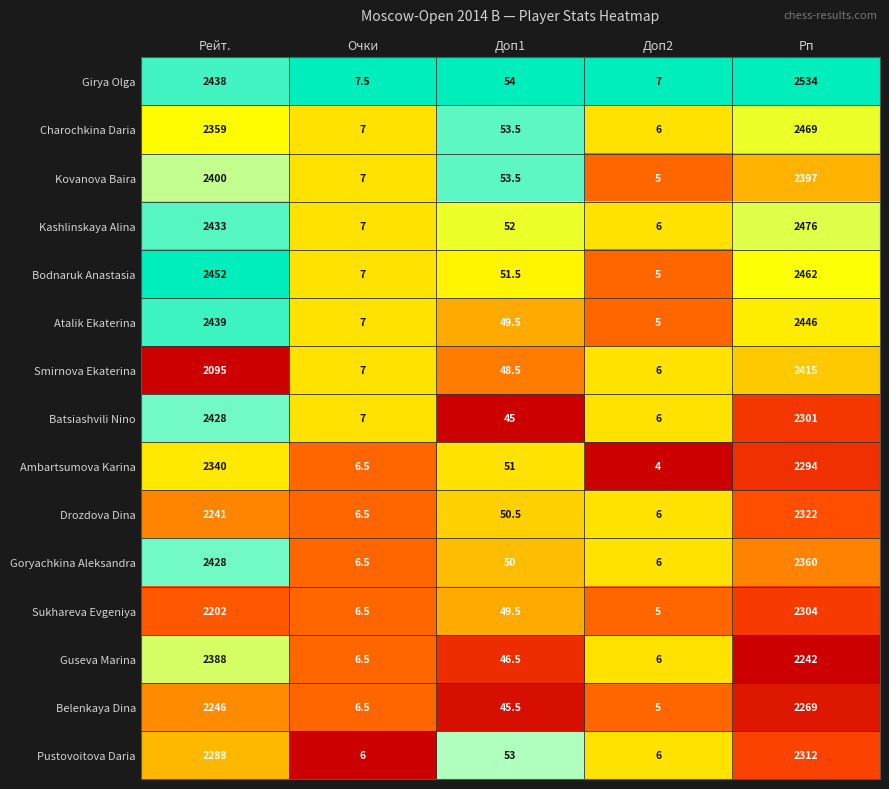

Between Рейт. and Доп2, which series saw the biggest shift?

Bodnaruk Anastasia